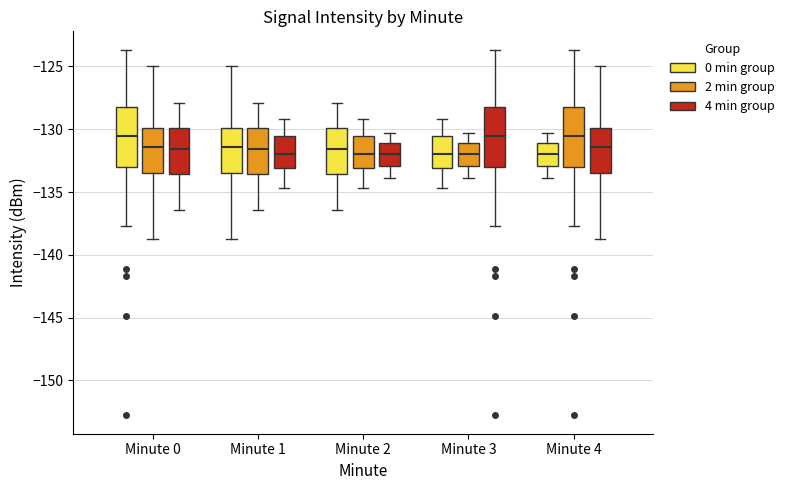

Where is the lower edge of the box for Minute 2 (4 min group) on the y-axis? The values are not printed on the chart, so give them approximately, as read against the axis.

-133.0